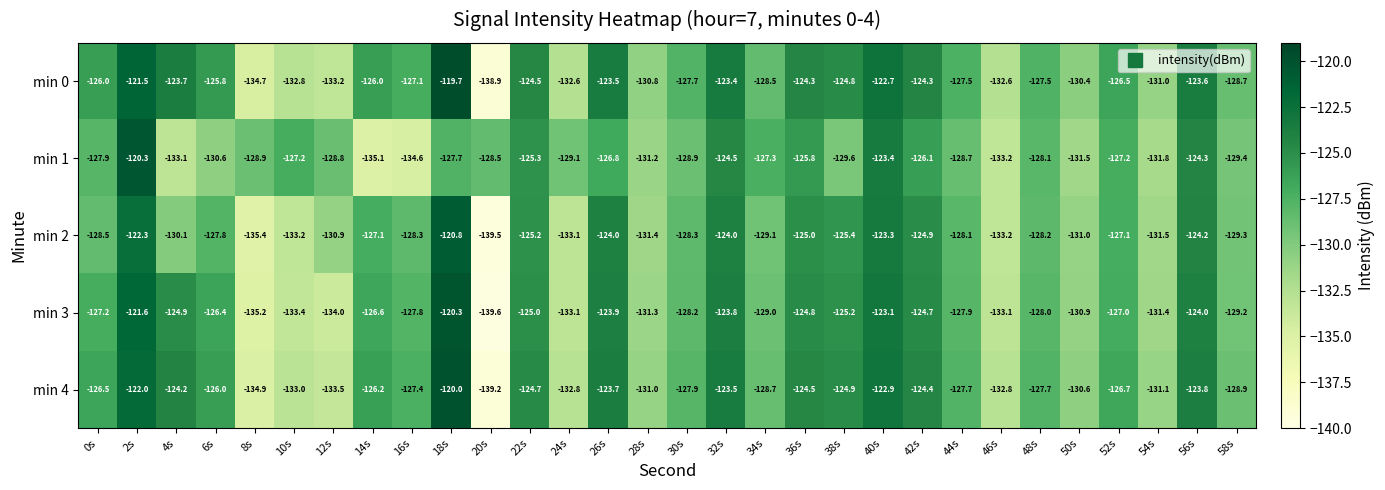

What is the average value of the min 3 series?

-128.0